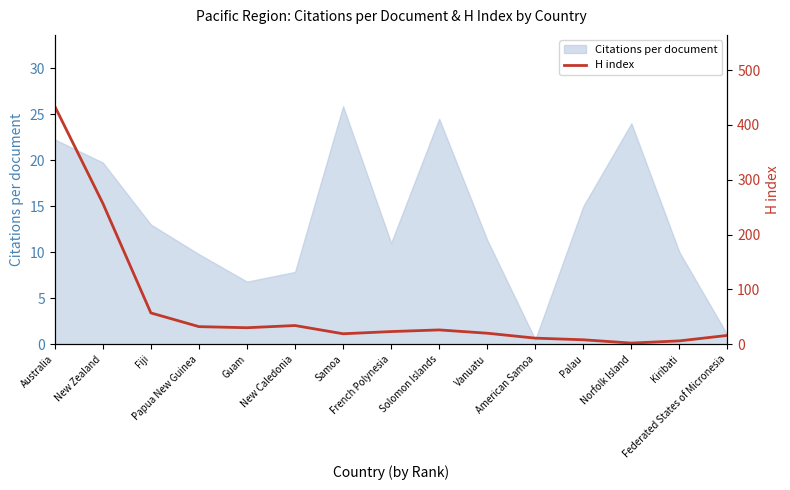

What is the highest value of the Citations per document series?

25.9